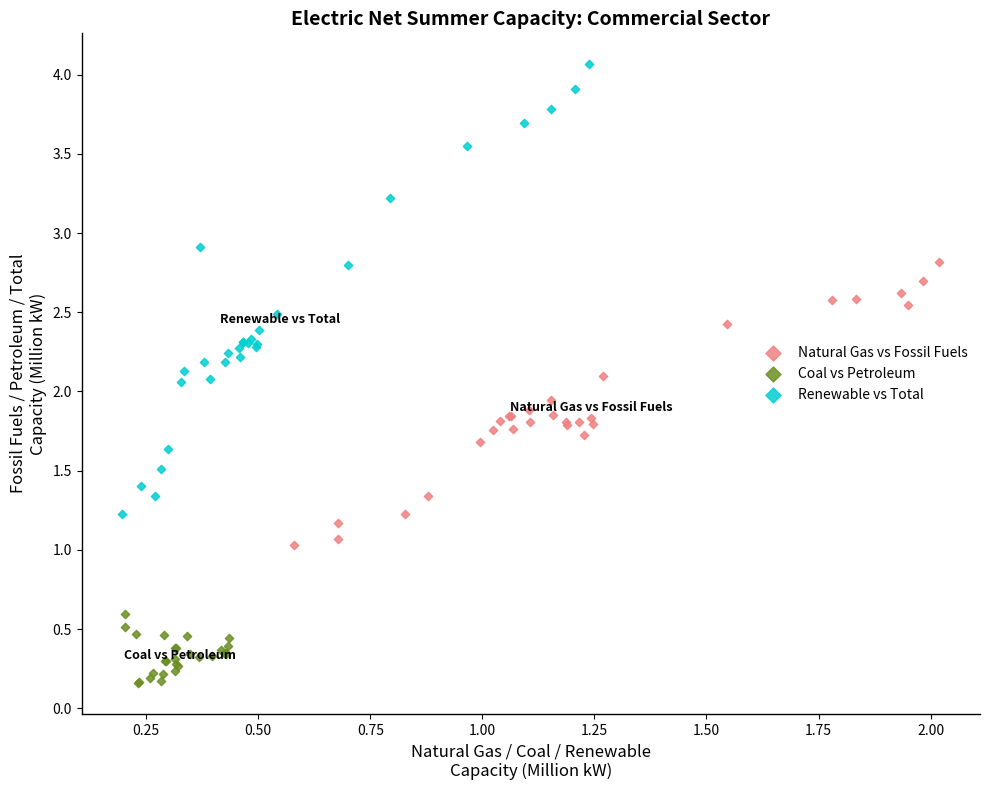

Which series reaches the maximum Y coordinate?

Renewable vs Total